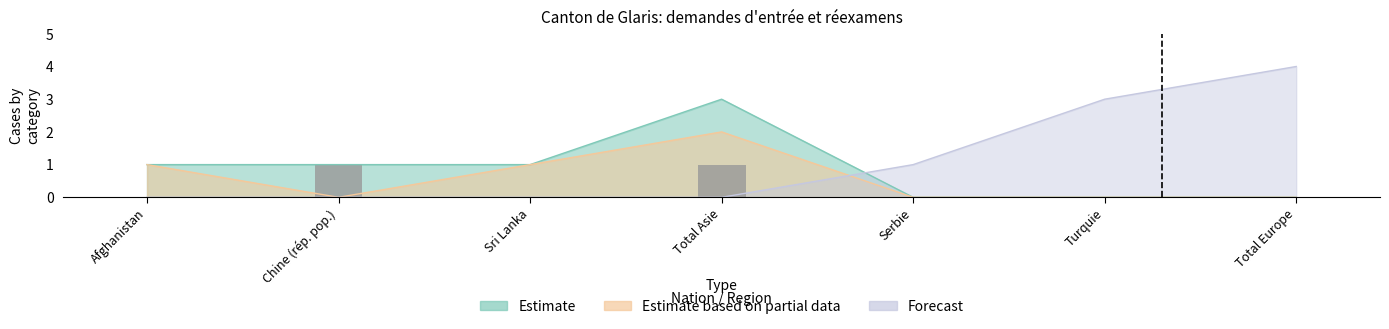

How many values are between 0 and 1?

7